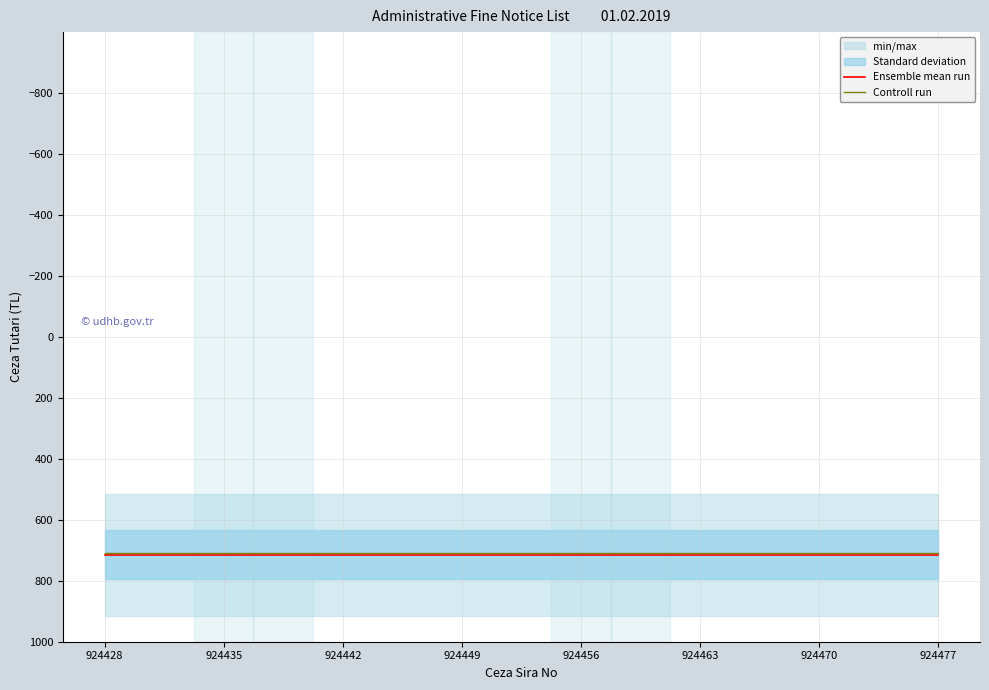

True or false: Controll run and Ensemble mean run intersect in this chart.

False